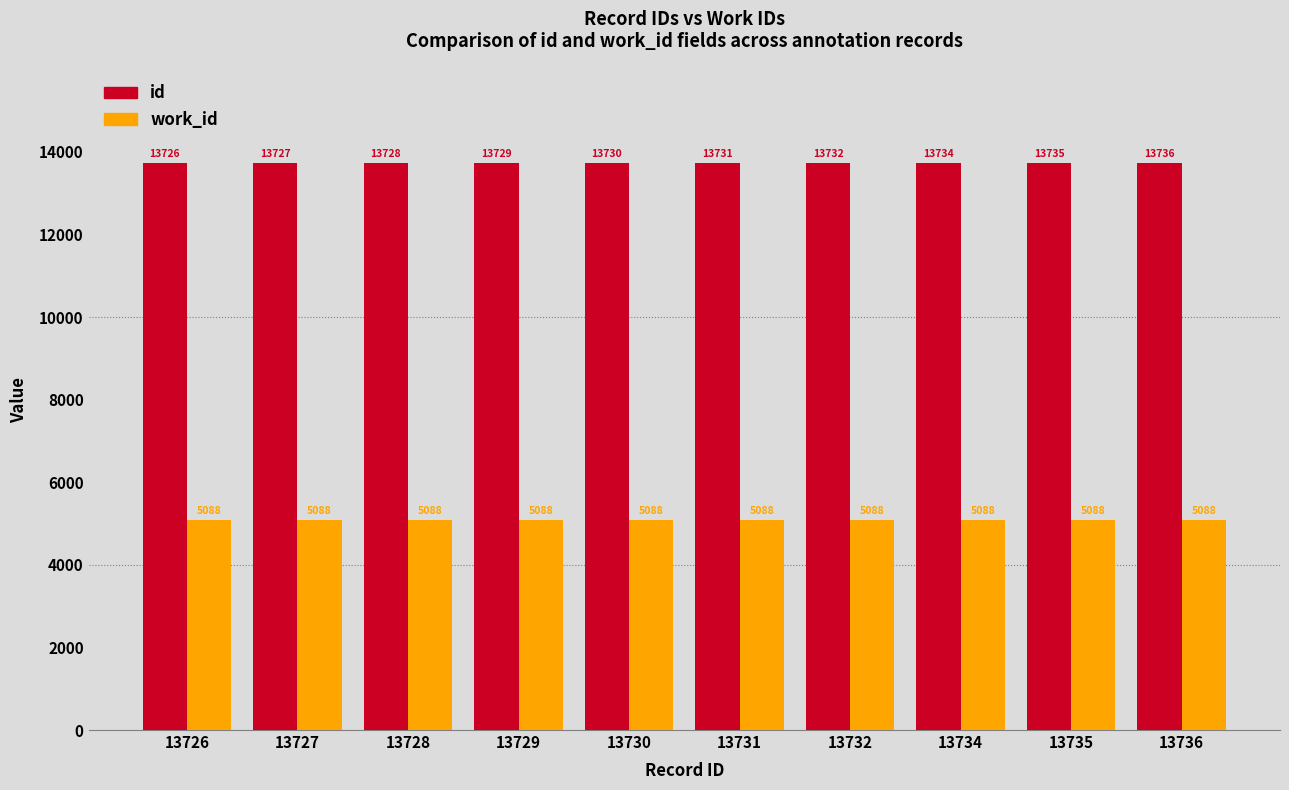

List the series in order of their overall mean, lowest first.

work_id, id